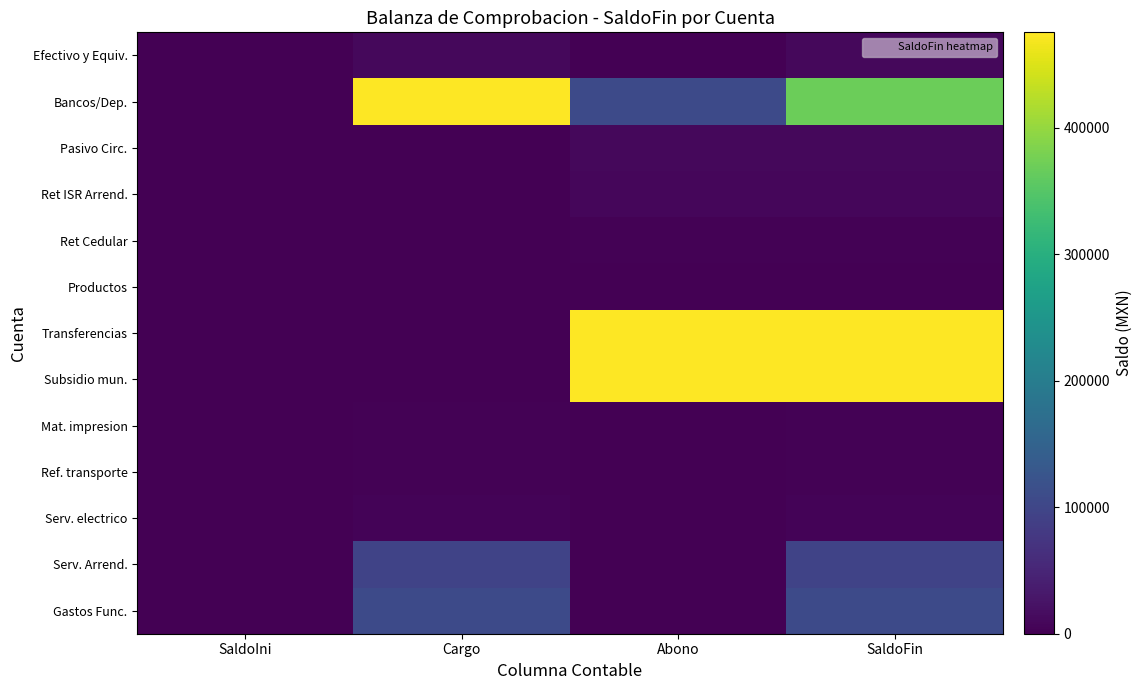

At Cargo, list the series in order from smallest to largest.

Pasivo Circ., Ret ISR Arrend., Ret Cedular, Productos, Transferencias, Subsidio mun., Ref. transporte, Mat. impresion, Serv. electrico, Efectivo y Equiv., Serv. Arrend., Gastos Func., Bancos/Dep.